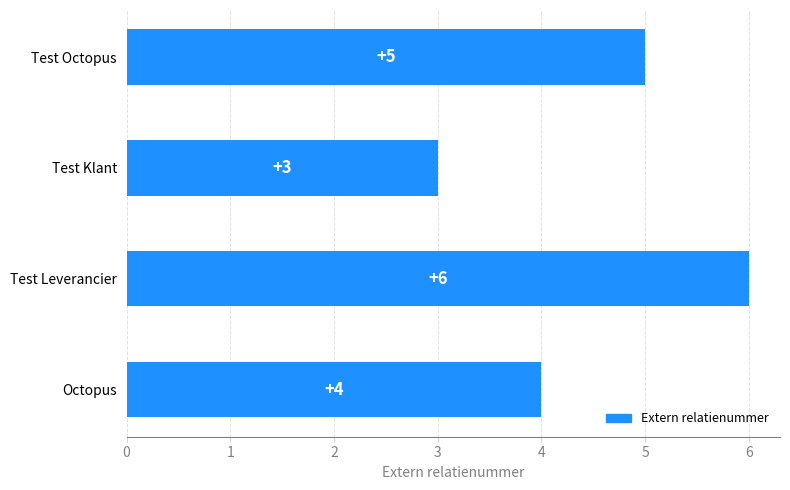

What is the sum of all values?

18